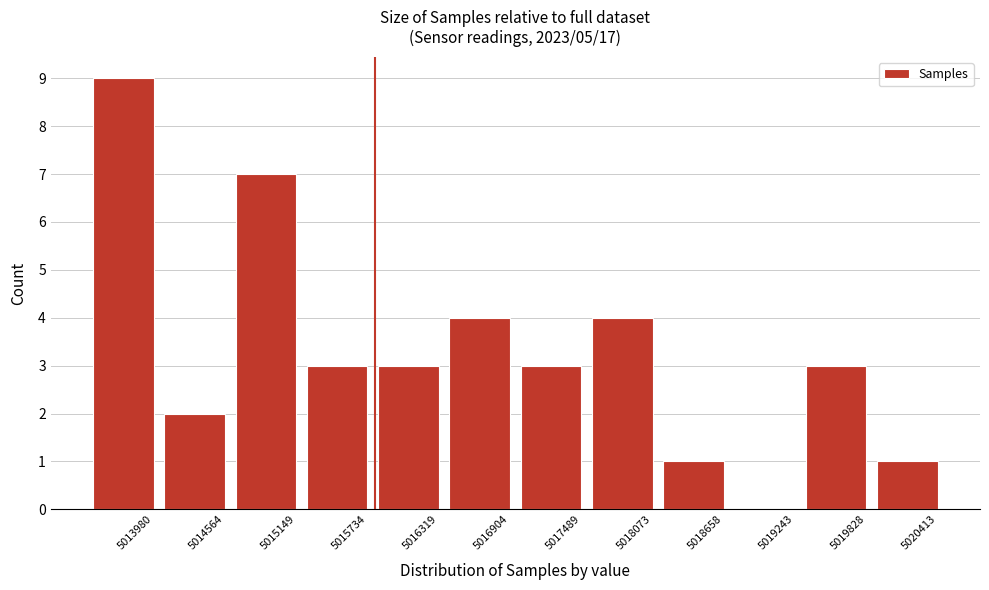

Reading left to right, what are all the values shown in this chart?

5013980=9	5014564=2	5015149=7	5015734=3	5016319=3	5016904=4	5017489=3	5018073=4	5018658=1	5019243=0	5019828=3	5020413=1